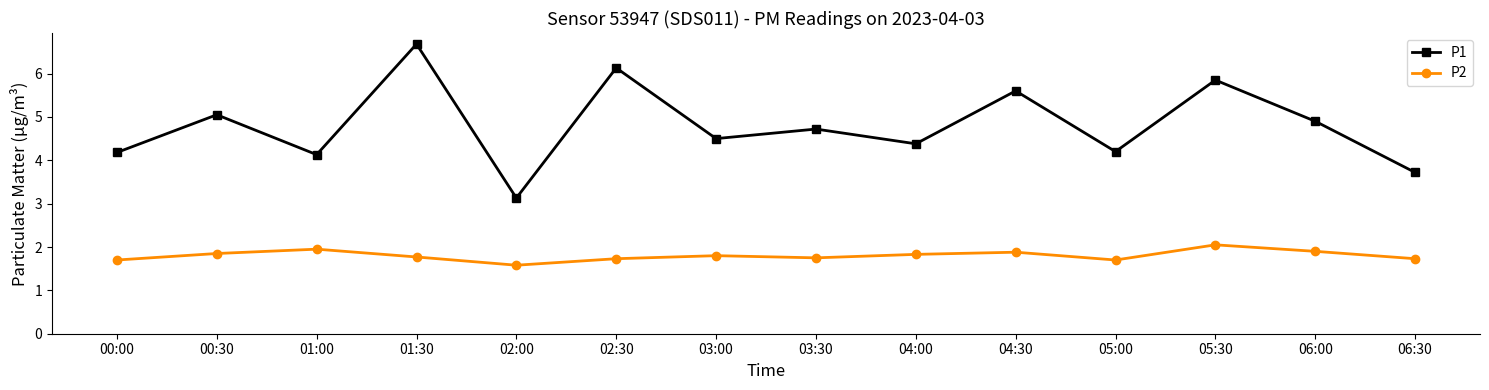

What is the label of the 12th point from the left?

05:30